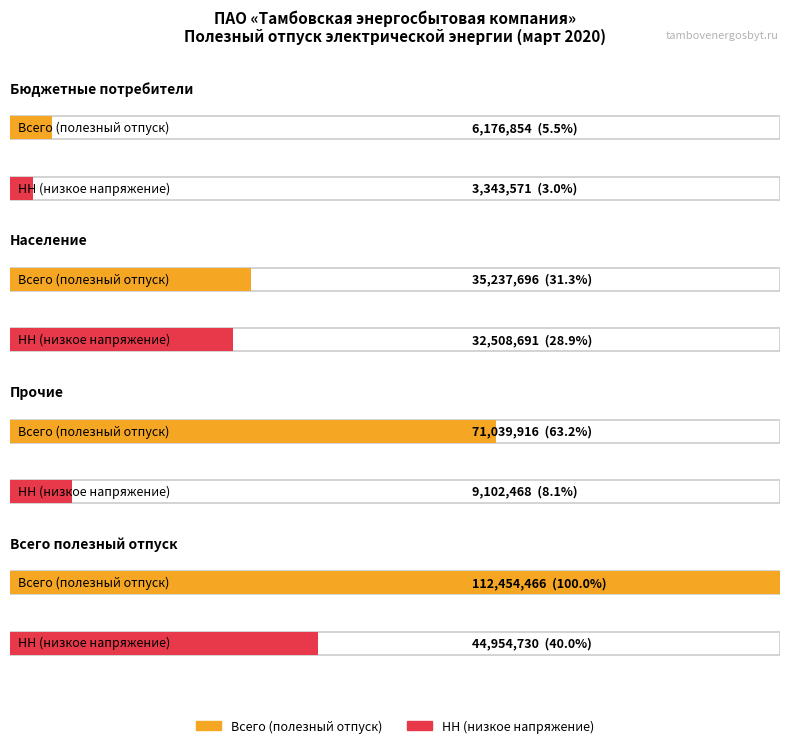

What is the value of the Всего bar at the 1st from the left?

6176854